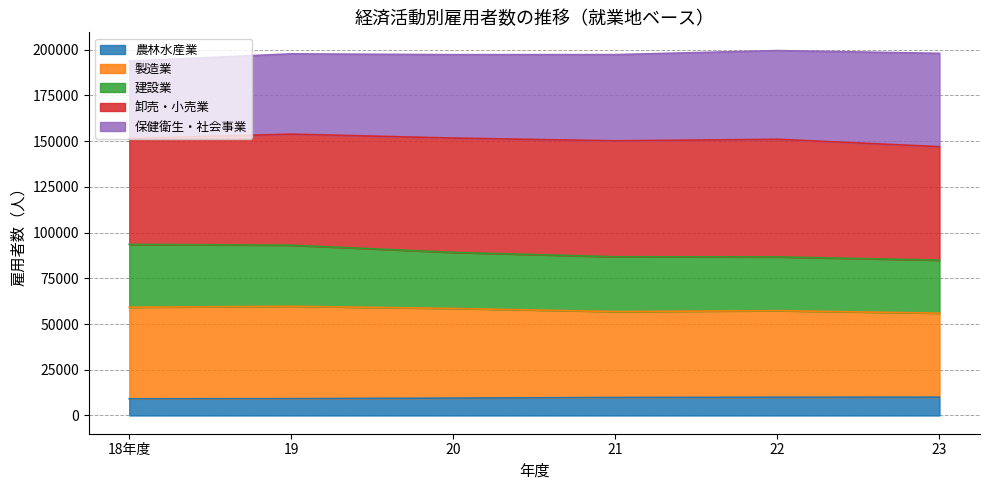

True or false: 建設業 and 農林水産業 cross at least once.

False